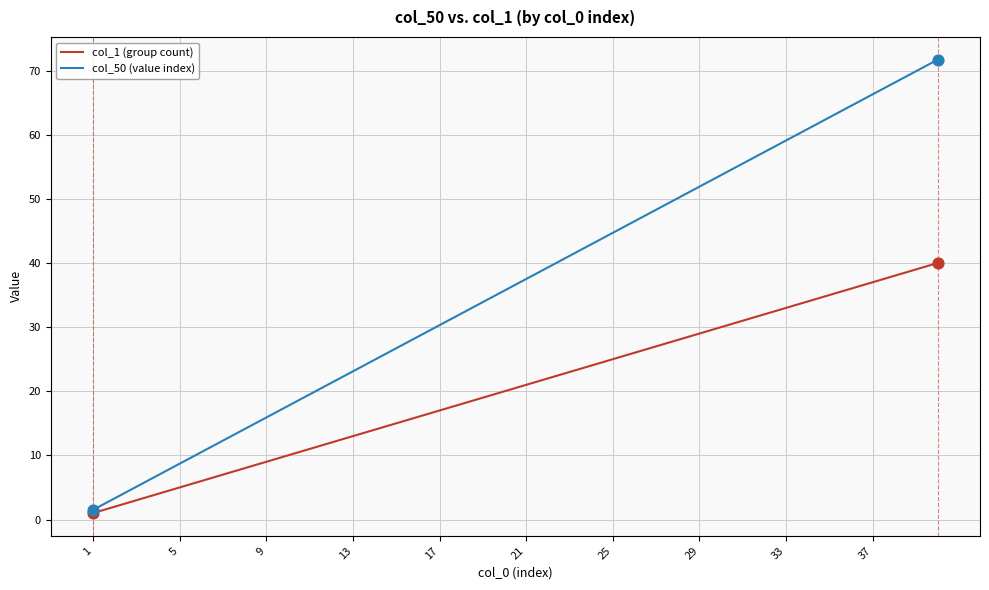

Which series has the largest total across all categories?

col_50 (value index)